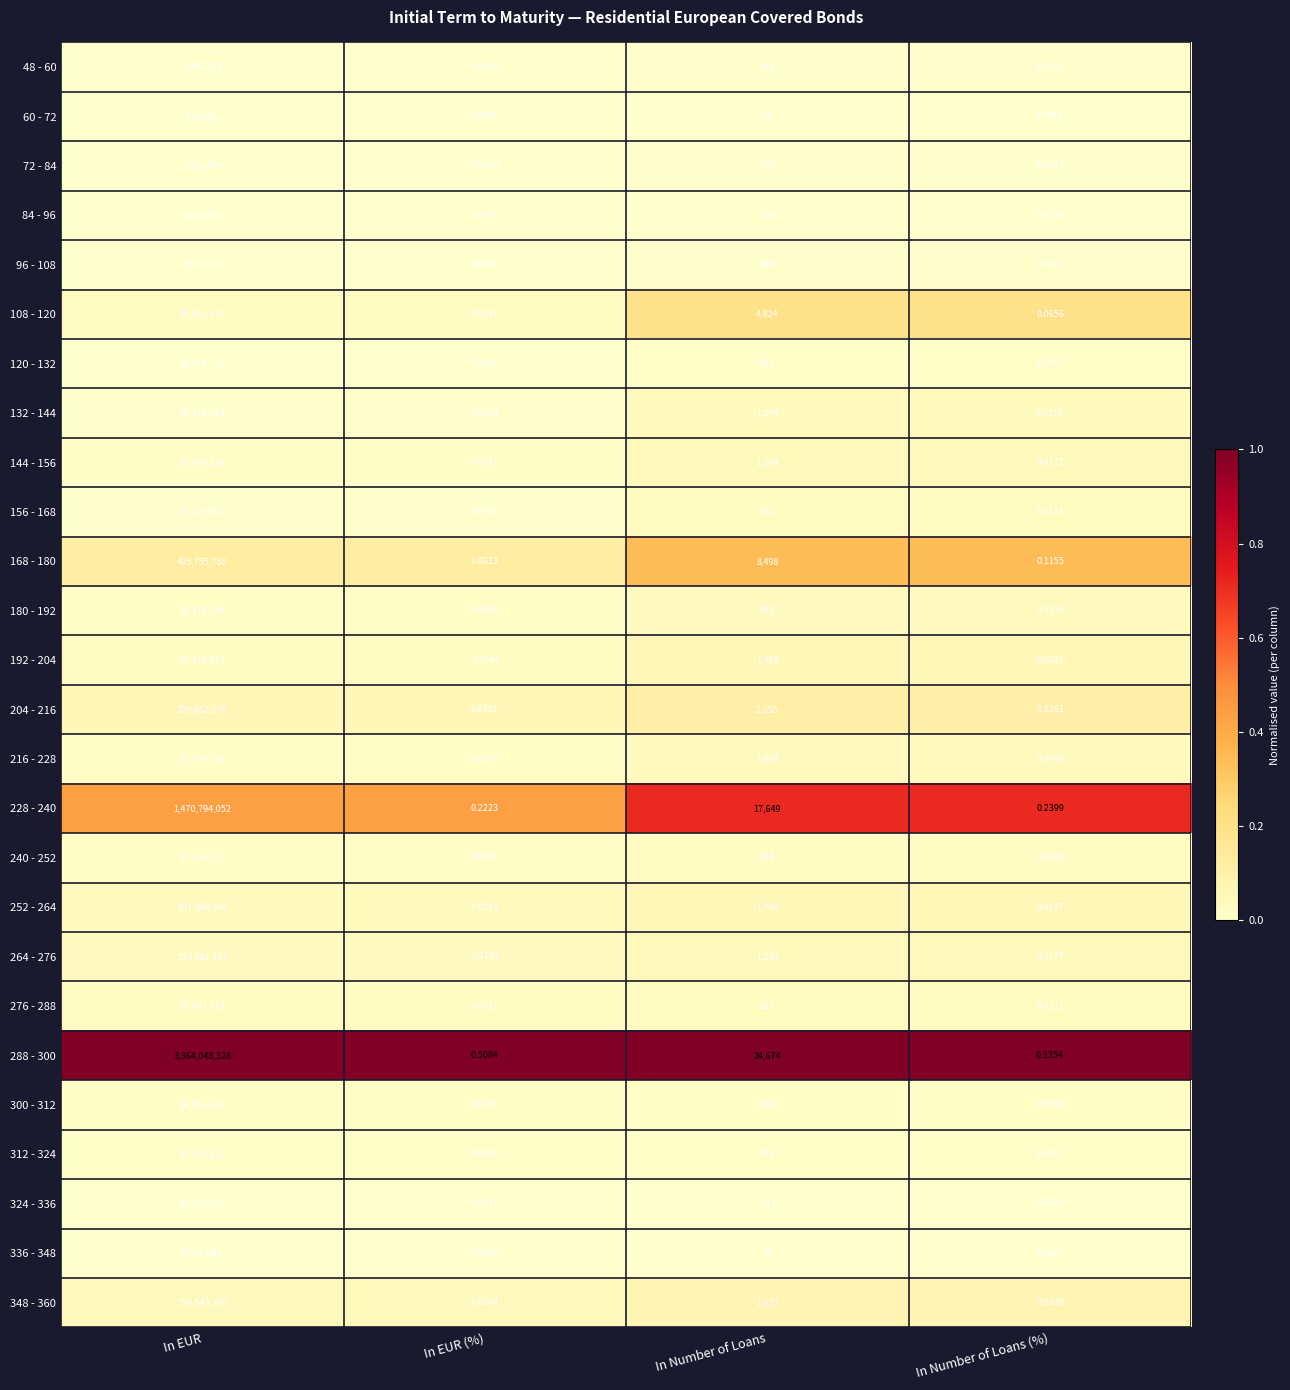

At which label does 216 - 228 first exceed 1098?

In EUR